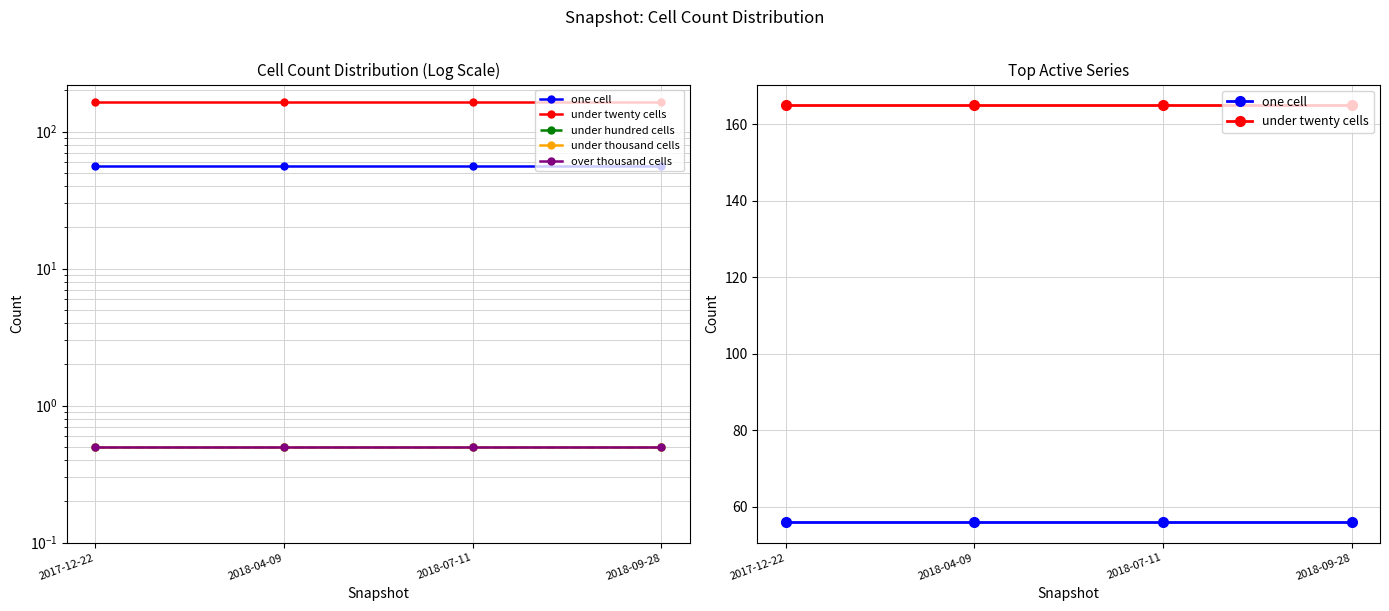

What are all the series names shown in the legend?

one cell, under twenty cells, under hundred cells, under thousand cells, over thousand cells